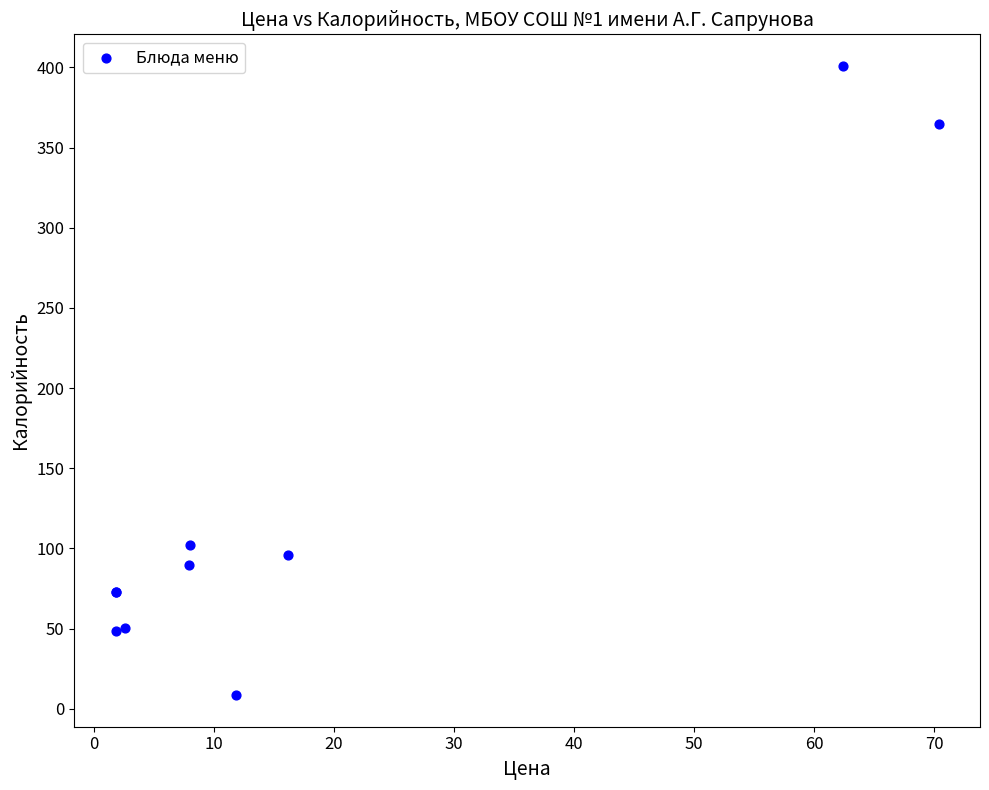

What Y value in the scatter plot is closest to 204?

101.9